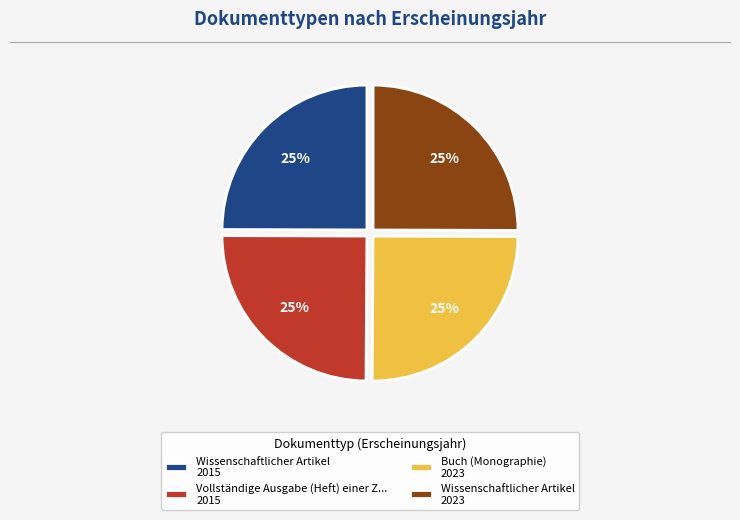

To the nearest percent, what portion does Wissenschaftlicher Artikel 2015 represent?

25%